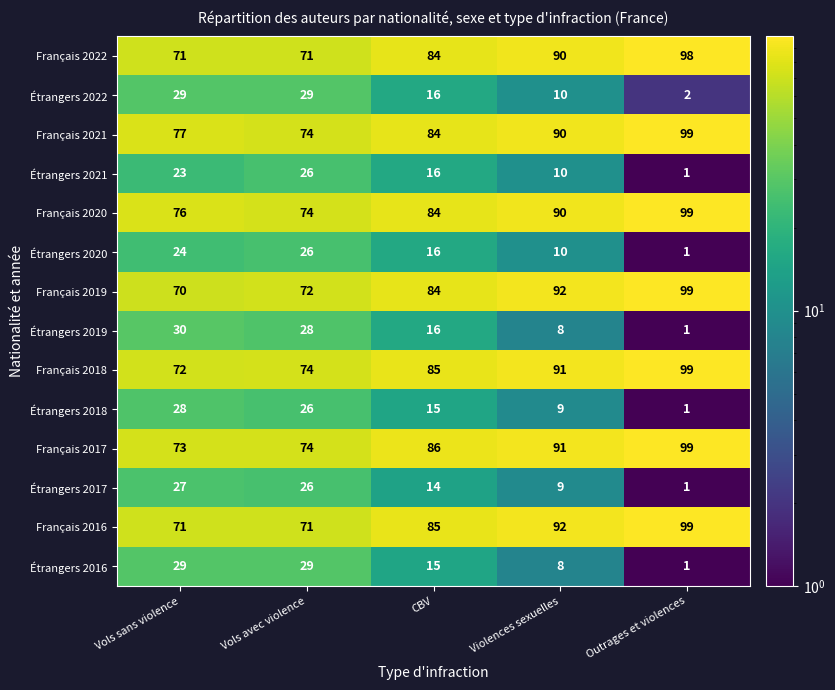

What is the sum of all Étrangers 2017 values?

77